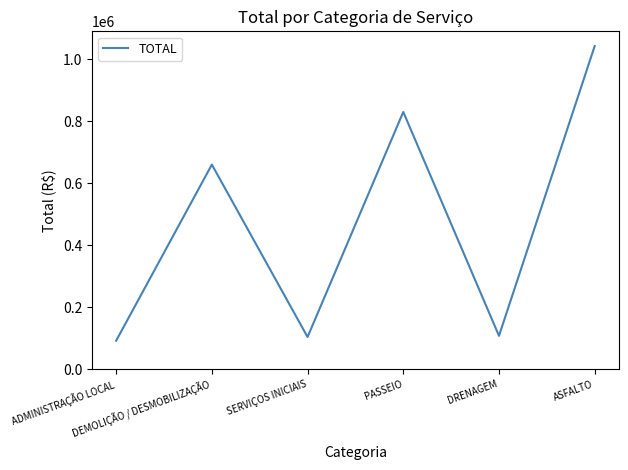

True or false: there are more than 2 points higher than both neighbors.

False